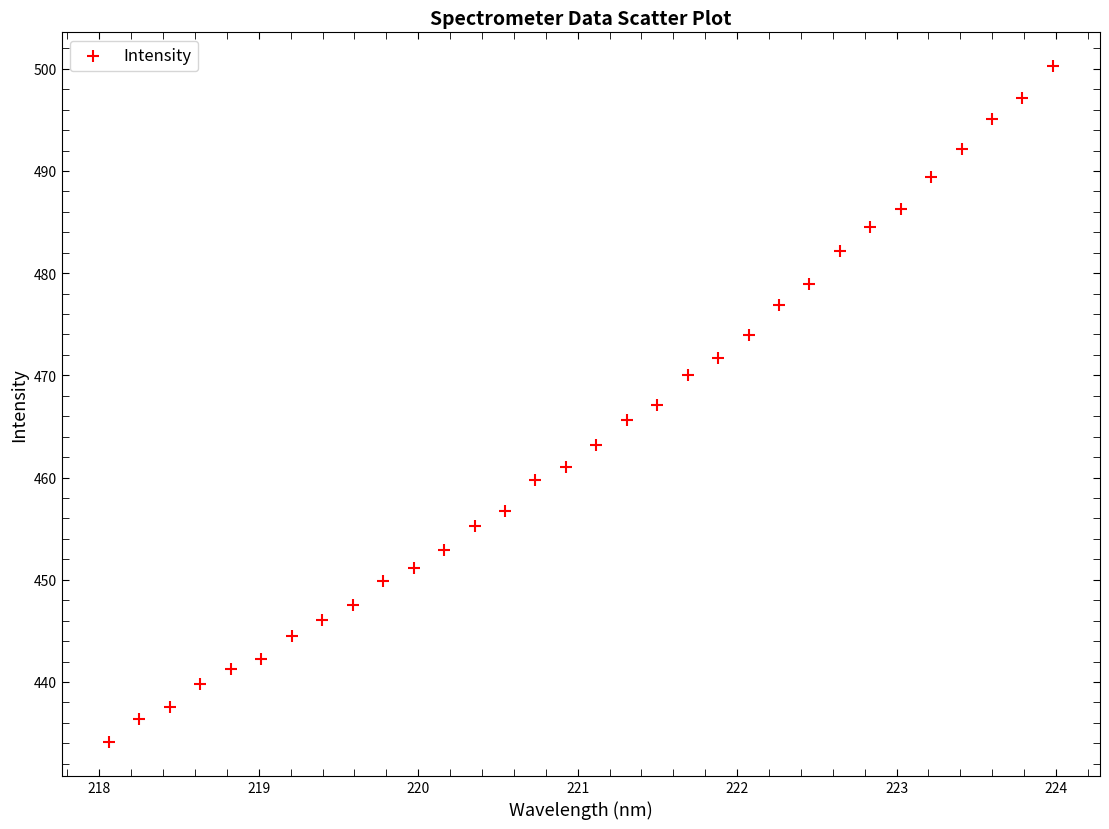

What is the range of Y values (max minus min)?

66.1